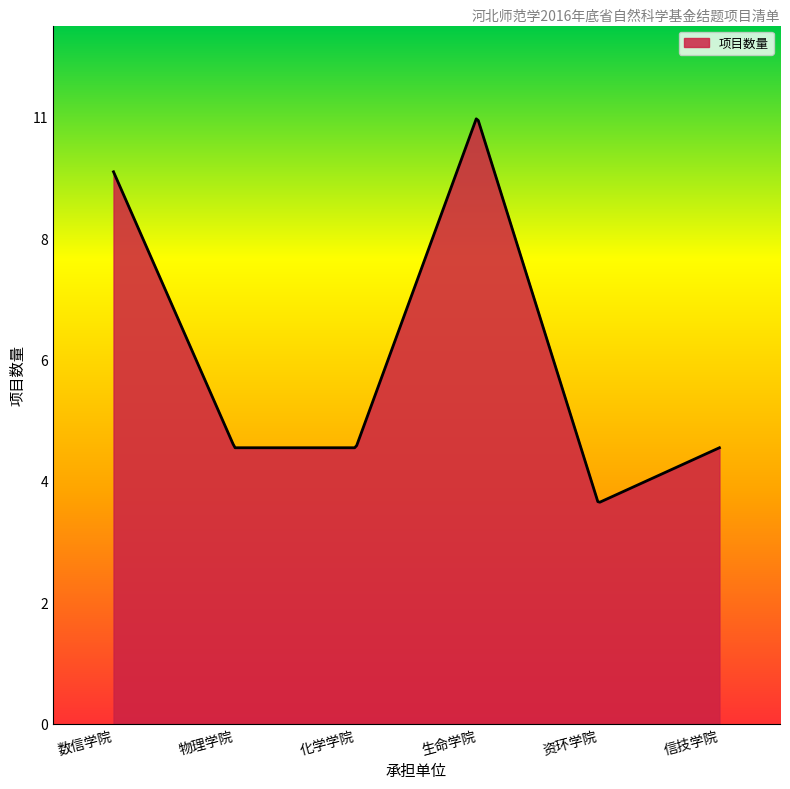

Does the chart have visible grid lines?

No